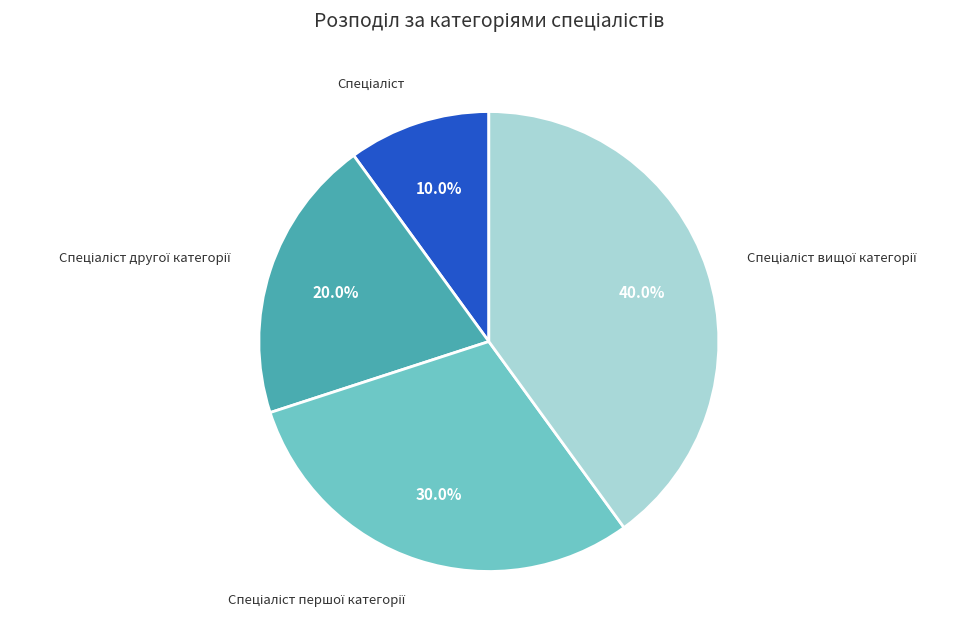

Is there any slice that represents more than half of the pie?

No